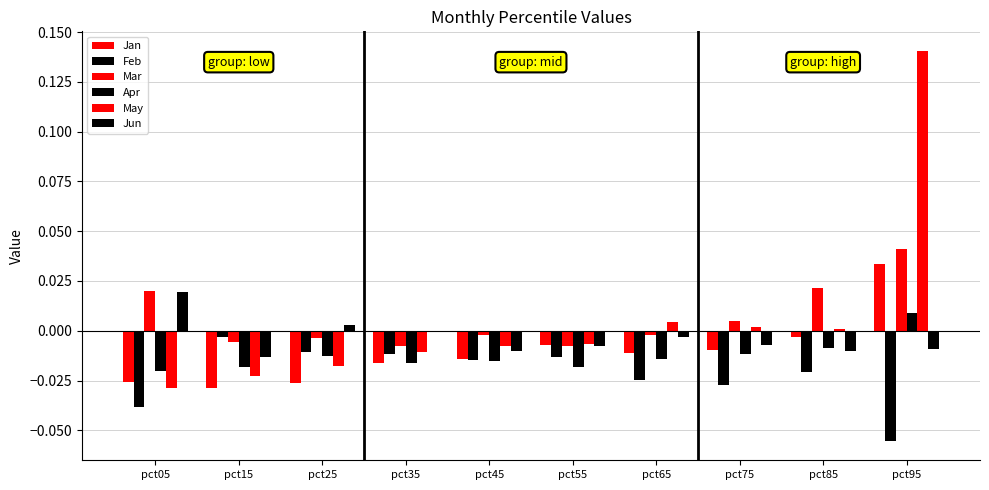

What is the sum of all May values?

0.1